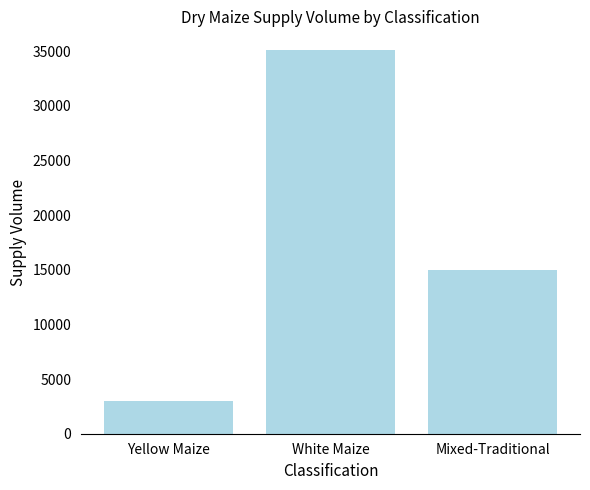

How many data points does each series have?

3